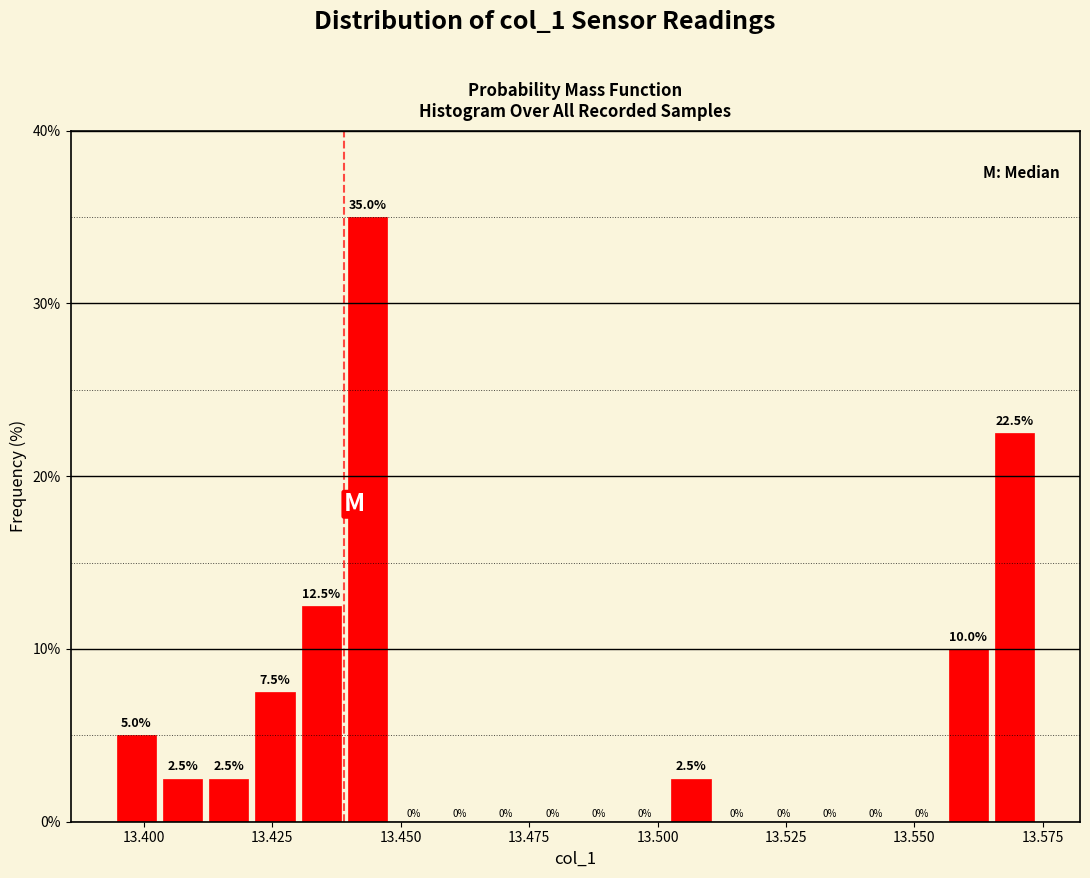

Around what value on the x-axis is the tallest bar? Give the approximate position of its centre, as read against the axis.

13.445